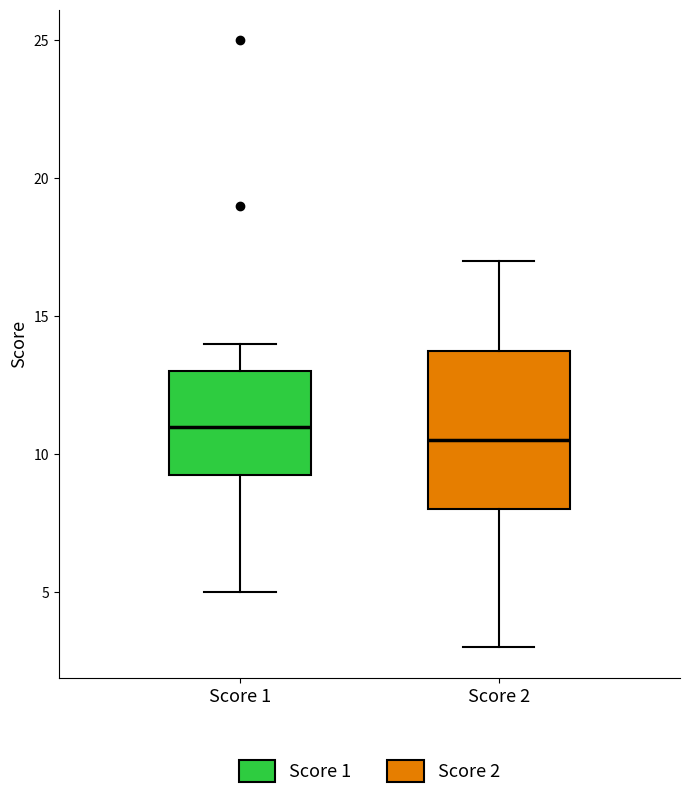

Reading left to right, read every box against the y-axis: the position of its median line, the range the box covers, and the ends of its whiskers. The values are not printed on the chart, so give them approximately, as read against the axis.

Score 1: median 11.0, box 9.5 to 13.0, whiskers 5.0 to 14.0
Score 2: median 10.5, box 8.0 to 14.0, whiskers 3.0 to 17.0